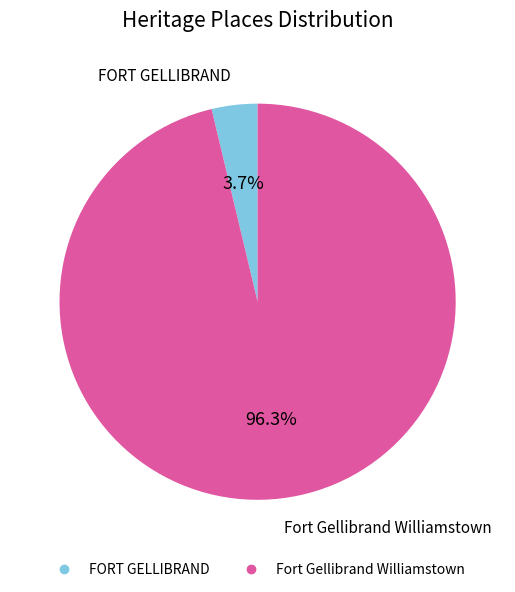

Which category has the smallest portion of the pie?

FORT GELLIBRAND